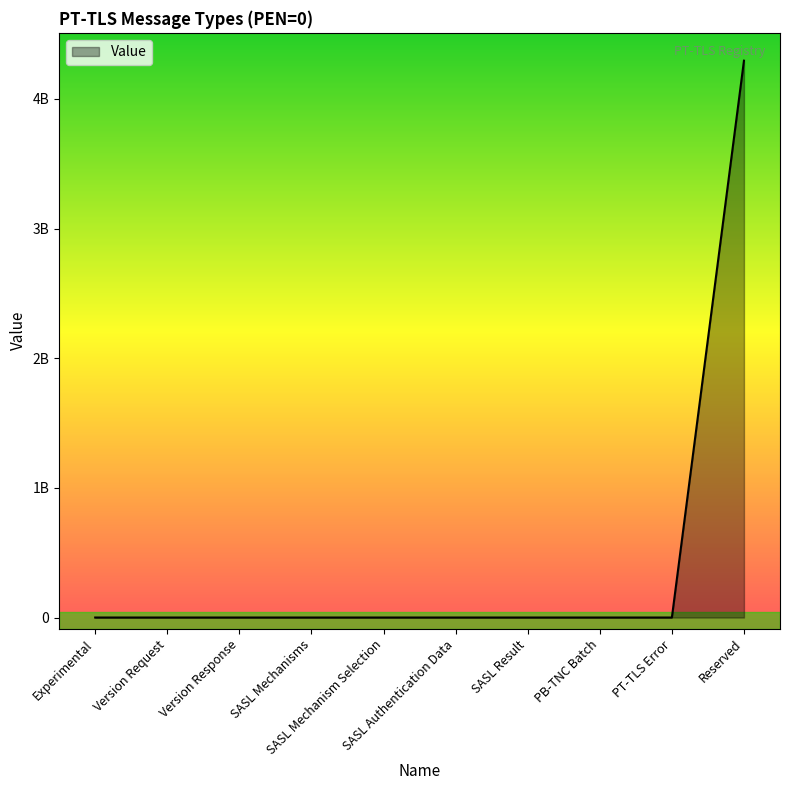

At which category does the chart reach its minimum across all series?

Experimental